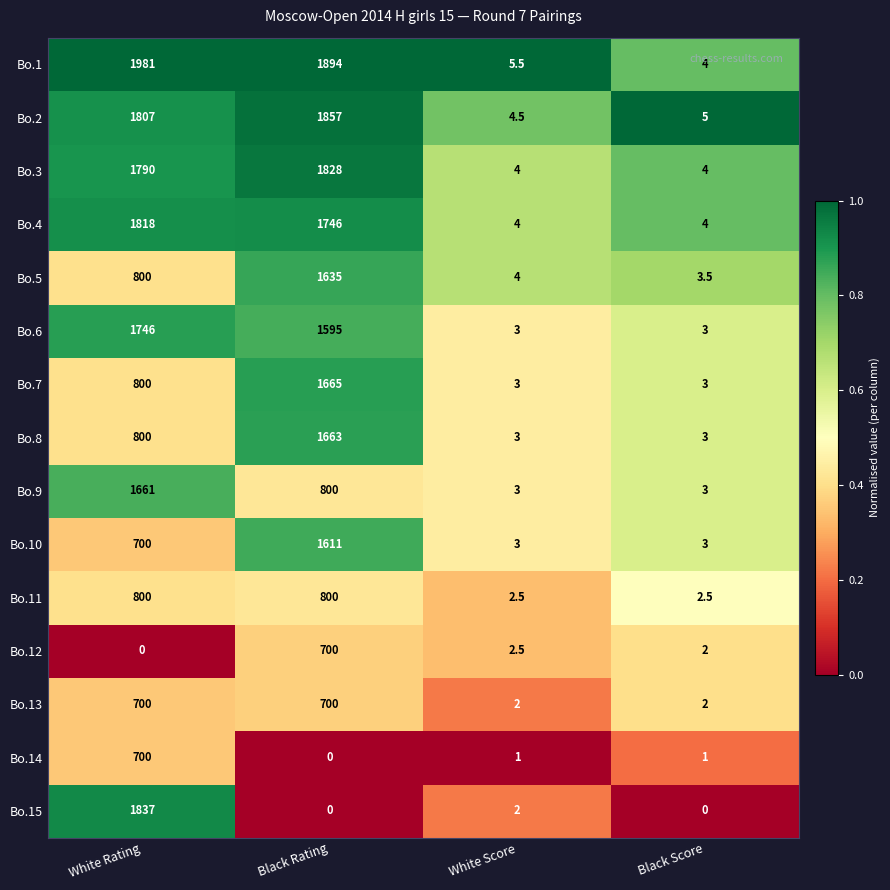

What is the sum of all Bo.14 values?

702.0